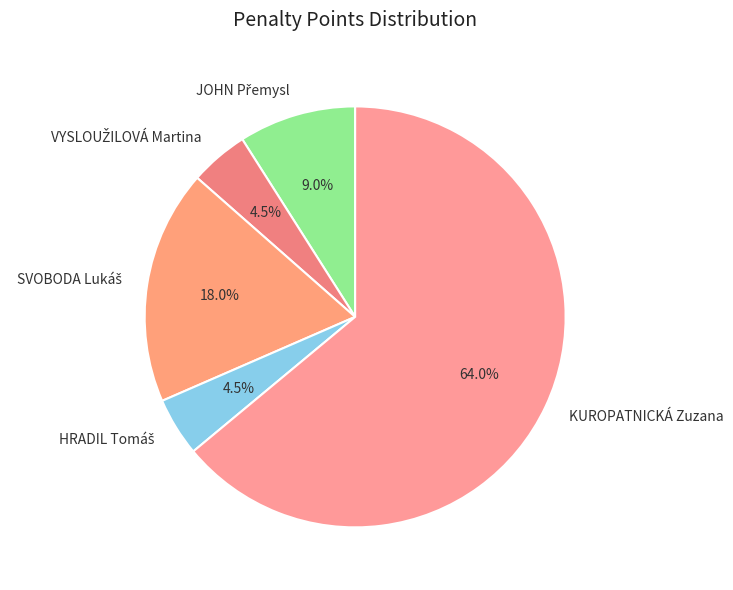

How many segments does this pie chart have?

5